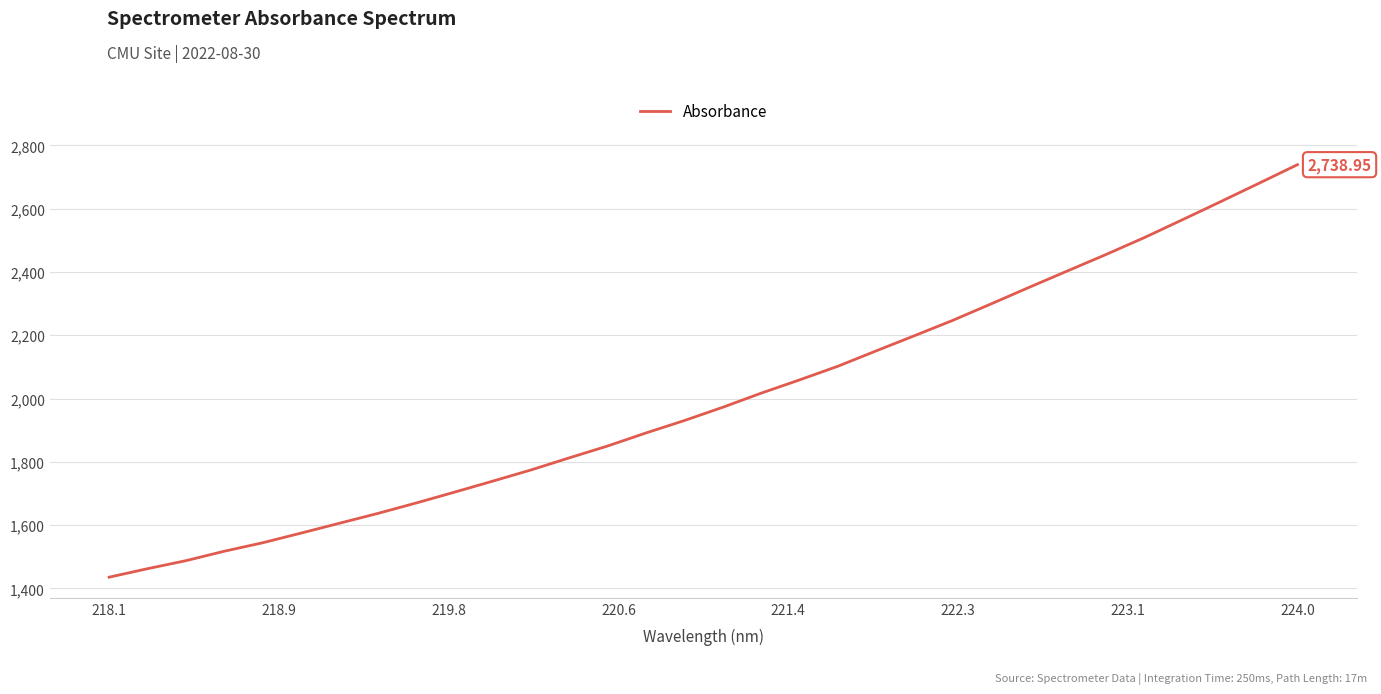

What is the difference between the maximum and minimum values?

1303.5